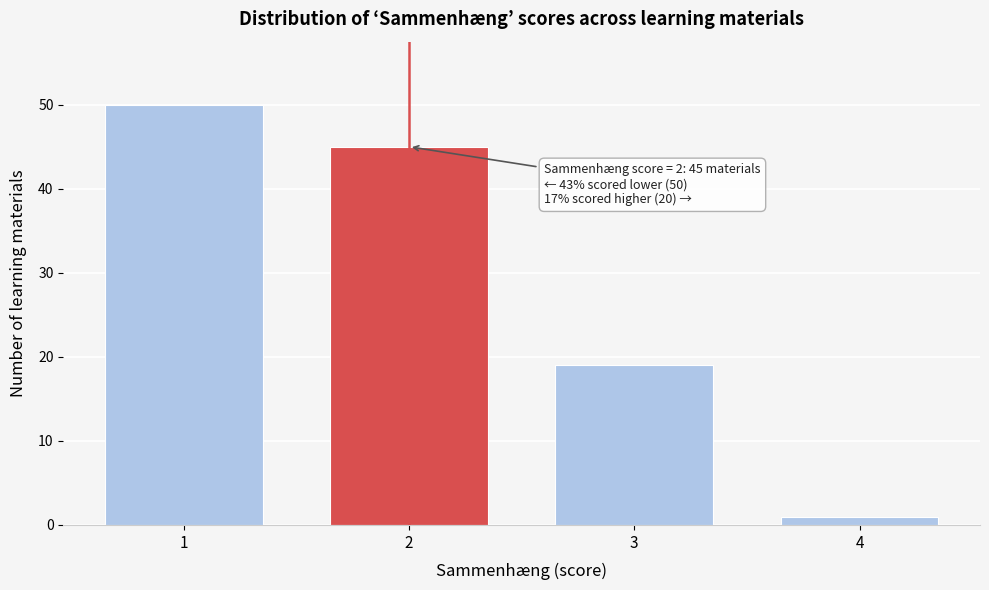

Reading left to right, what are all the values shown in this chart?

50	45	19	1